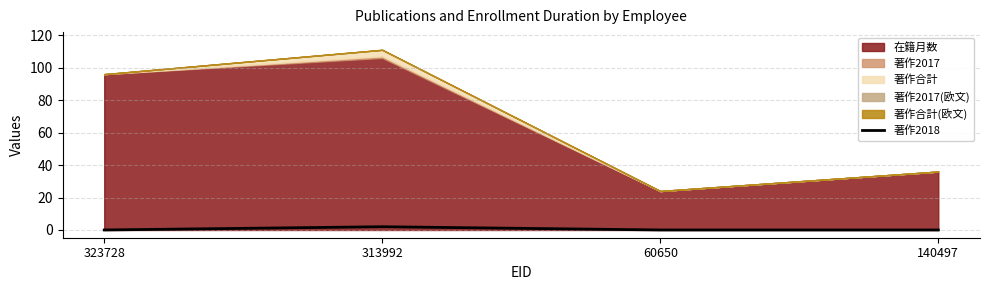

True or false: 著作2018 has a value of 0 at 60650.

True